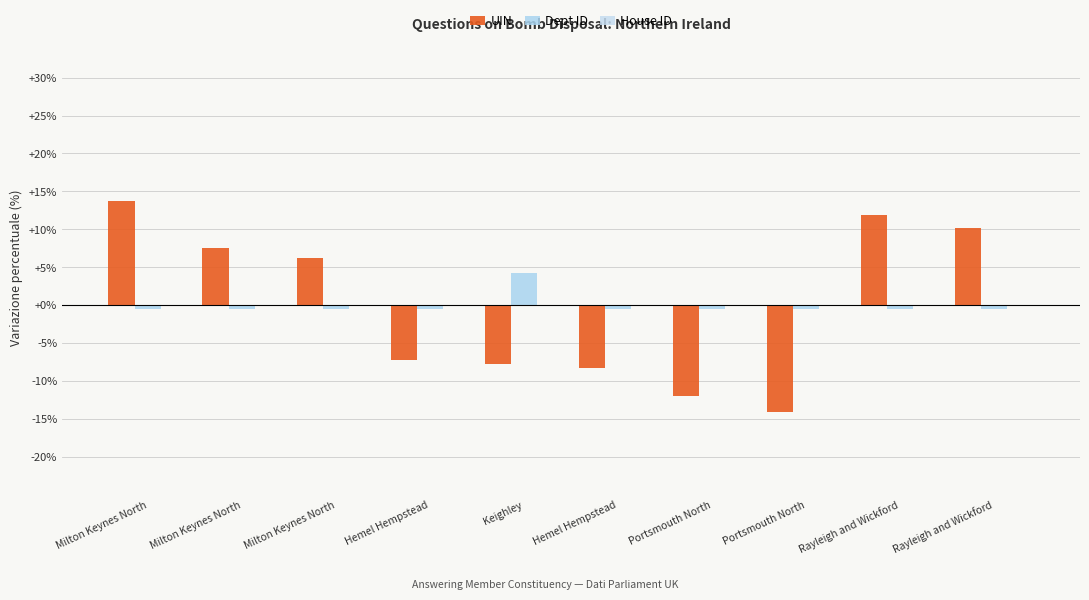

Between Hemel Hempstead and Rayleigh and Wickford, which series saw the biggest shift?

UIN